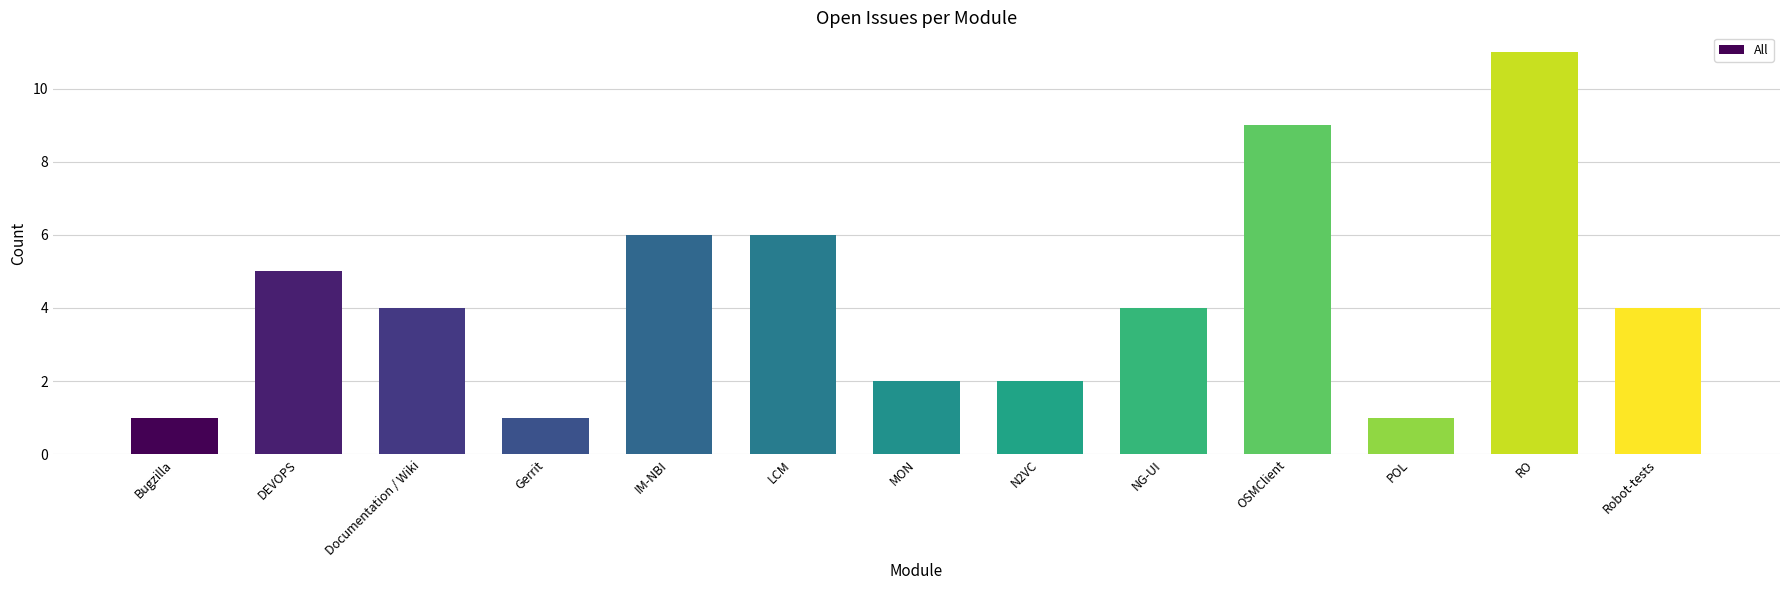

Count the number of categories in the chart.

13